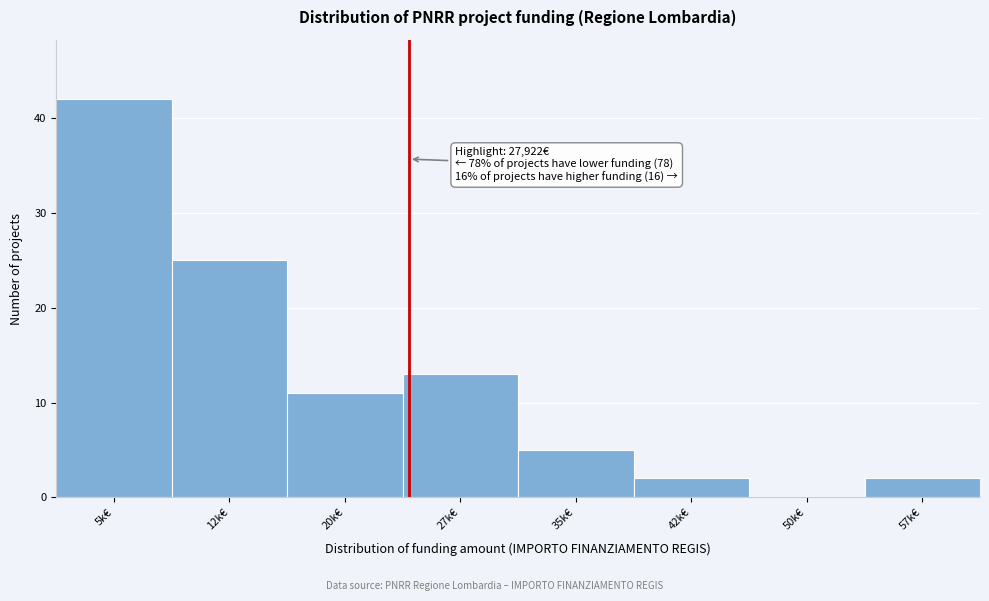

Reading left to right, list all the values displayed in this chart.

5k€=42	12k€=25	20k€=11	27k€=13	35k€=5	42k€=2	50k€=0	57k€=2